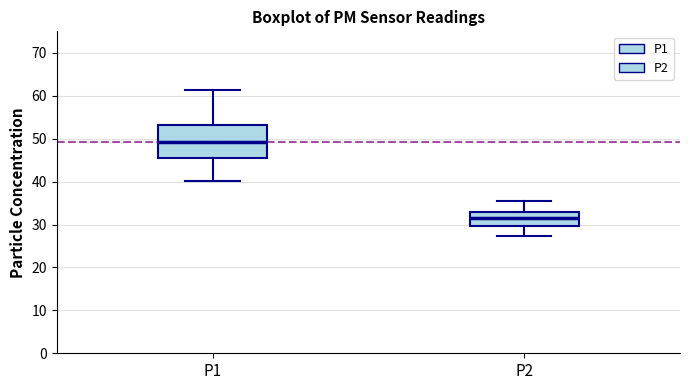

Where does the upper whisker of the box for P1 end on the y-axis? The values are not printed on the chart, so give them approximately, as read against the axis.

61